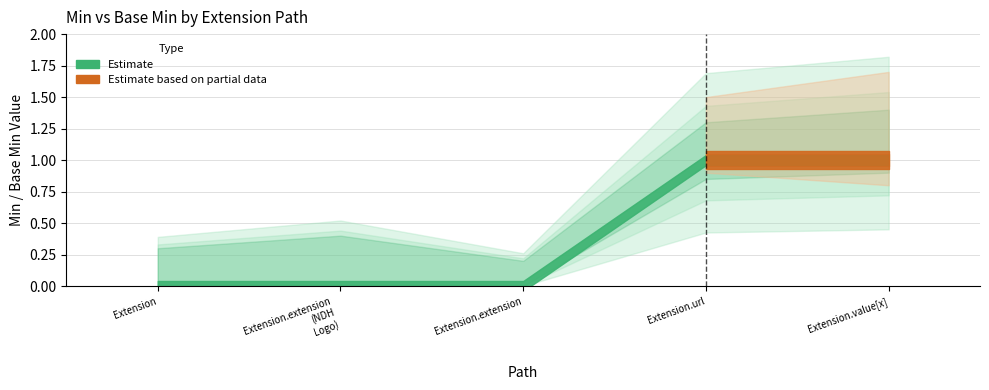

Which has a higher value, Extension.extension (NDH Logo) or Extension.url?

Extension.url